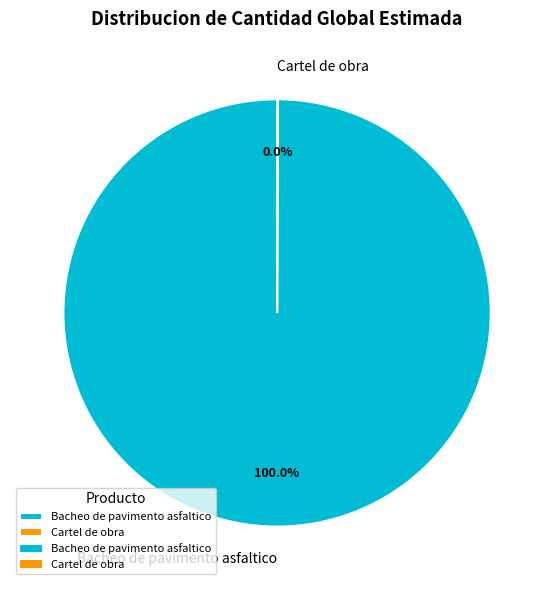

Which category has the biggest portion of the pie?

Bacheo de pavimento asfaltico